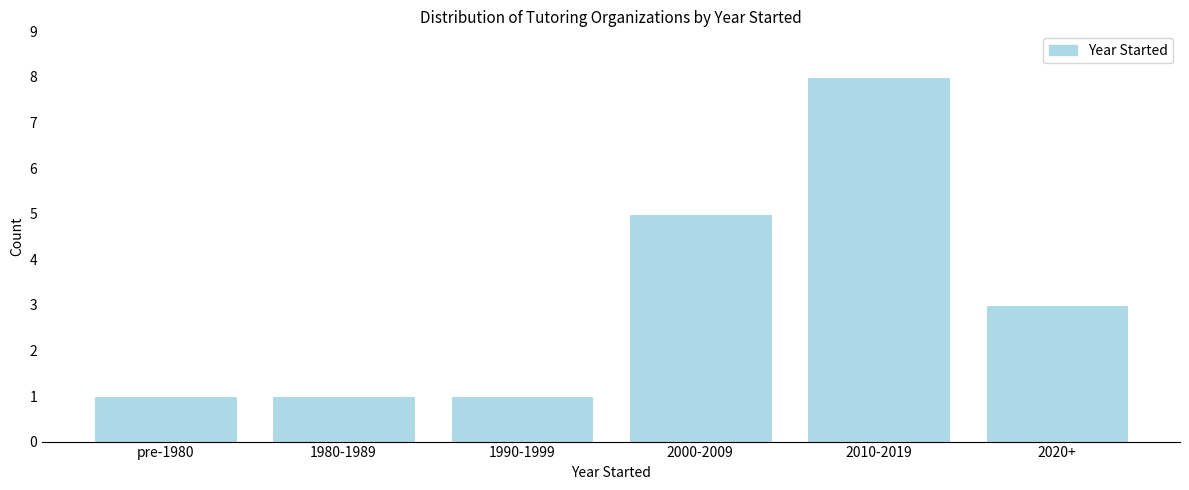

Reading left to right, list all the values displayed in this chart.

pre-1980=1	1980-1989=1	1990-1999=1	2000-2009=5	2010-2019=8	2020+=3